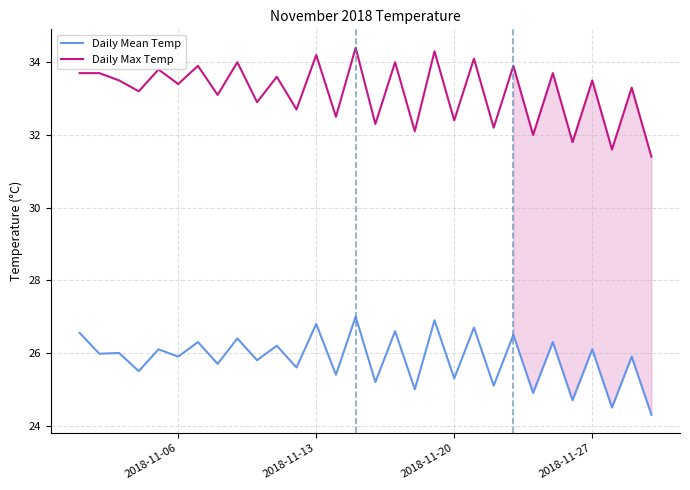

What is the lowest value of the Daily Mean Temp series?

24.3